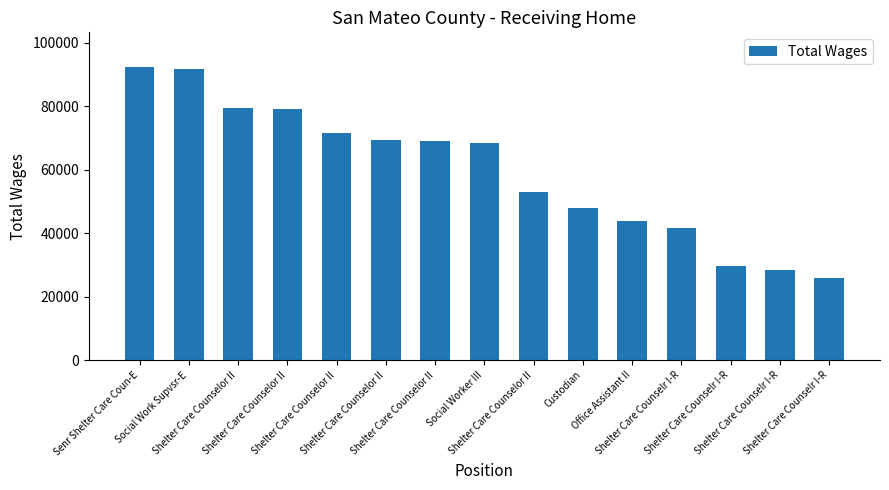

Does the chart contain any negative values?

No